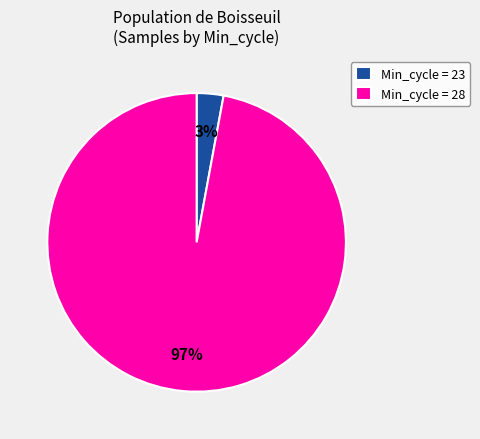

Rank the categories by value from highest to lowest.

Min_cycle = 28, Min_cycle = 23